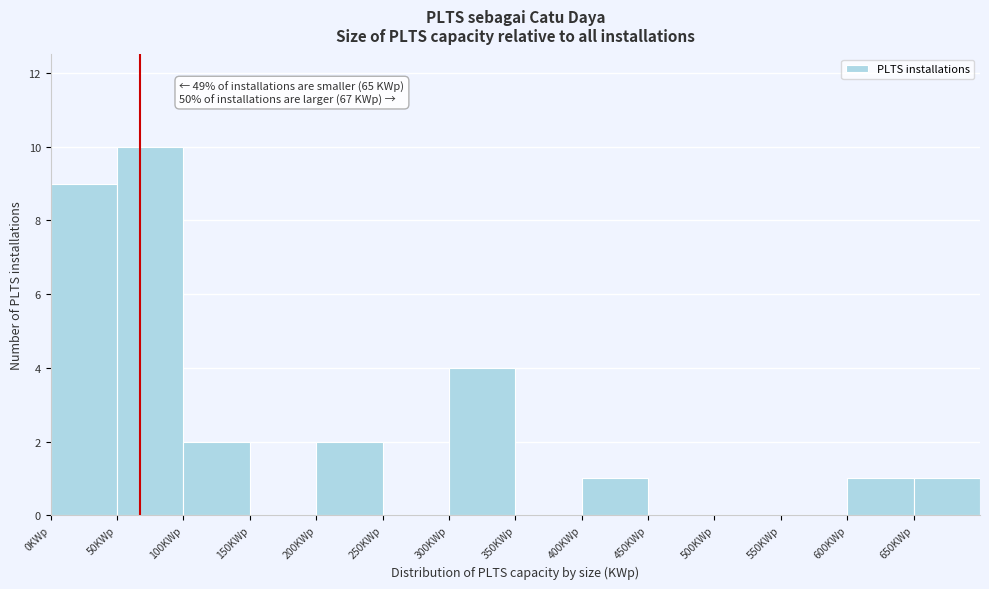

Over which range of the x-axis is the bar tallest?

50 to 100